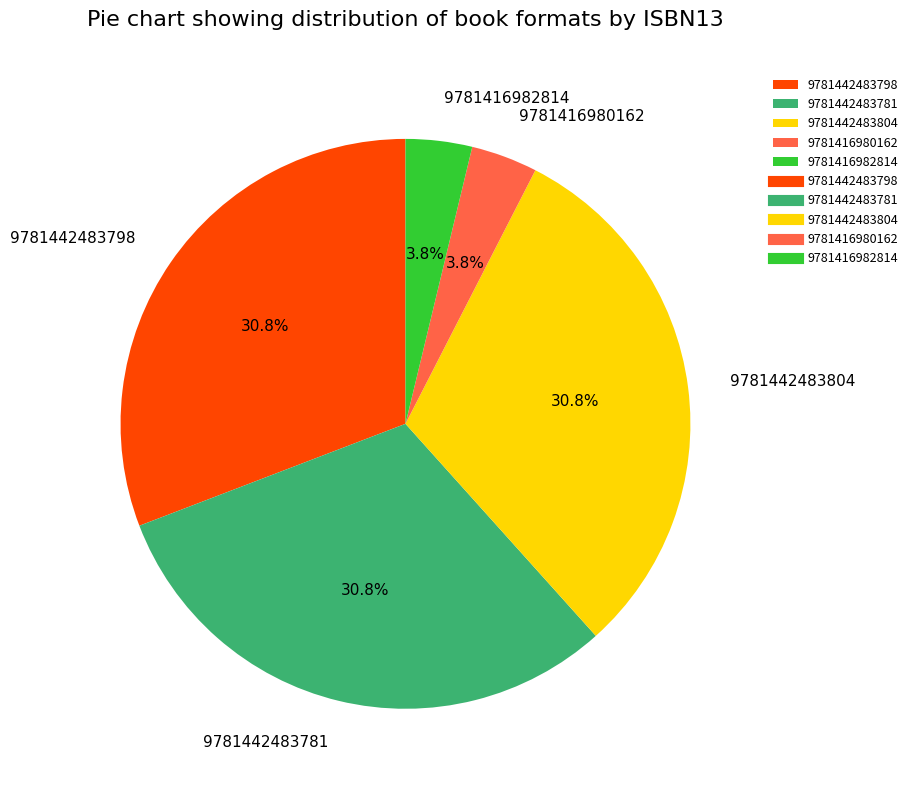

Which has a higher value, 9781442483781 or 9781416980162?

9781442483781